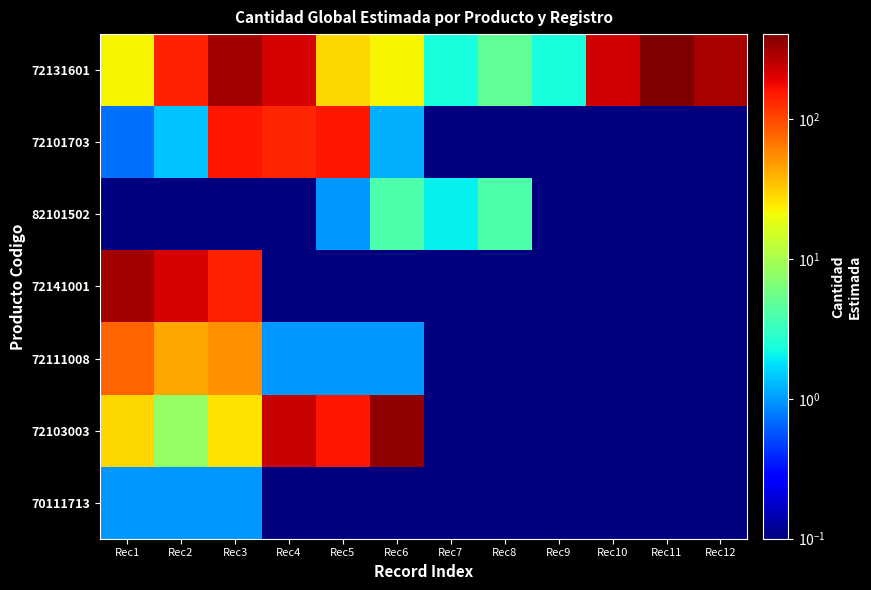

Reading left to right, transcribe all the data shown in this chart.

72131601: Rec1=22.4	Rec2=140.0	Rec3=310.3	Rec4=219.0	Rec5=29.1	Rec6=22.2	Rec7=2.4	Rec8=4.8	Rec9=2.4	Rec10=223.9	Rec11=408.0	Rec12=300.0
72101703: Rec1=0.7	Rec2=1.4	Rec3=157.5	Rec4=136.8	Rec5=156.0	Rec6=1.2	Rec7=0.1	Rec8=0.1	Rec9=0.1	Rec10=0.1	Rec11=0.1	Rec12=0.1
82101502: Rec1=0.1	Rec2=0.1	Rec3=0.1	Rec4=0.1	Rec5=1.0	Rec6=4.0	Rec7=2.0	Rec8=4.0	Rec9=0.1	Rec10=0.1	Rec11=0.1	Rec12=0.1
72141001: Rec1=310.3	Rec2=219.0	Rec3=140.0	Rec4=0.1	Rec5=0.1	Rec6=0.1	Rec7=0.1	Rec8=0.1	Rec9=0.1	Rec10=0.1	Rec11=0.1	Rec12=0.1
72111008: Rec1=79.9	Rec2=44.5	Rec3=53.0	Rec4=1.0	Rec5=1.0	Rec6=1.0	Rec7=0.1	Rec8=0.1	Rec9=0.1	Rec10=0.1	Rec11=0.1	Rec12=0.1
72103003: Rec1=28.5	Rec2=8.2	Rec3=26.4	Rec4=236.9	Rec5=156.1	Rec6=356.4	Rec7=0.1	Rec8=0.1	Rec9=0.1	Rec10=0.1	Rec11=0.1	Rec12=0.1
70111713: Rec1=1.0	Rec2=1.0	Rec3=1.0	Rec4=0.1	Rec5=0.1	Rec6=0.1	Rec7=0.1	Rec8=0.1	Rec9=0.1	Rec10=0.1	Rec11=0.1	Rec12=0.1